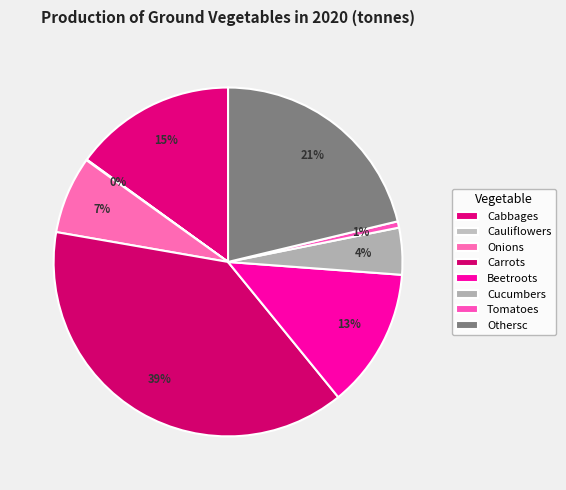

True or false: Carrots accounts for 44% of the total.

False